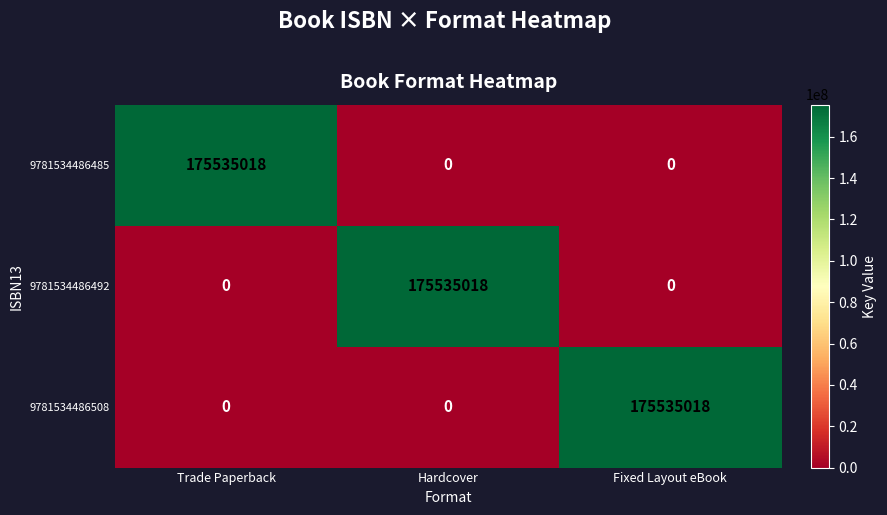

What is the highest value of the 9781534486485 series?

175535018